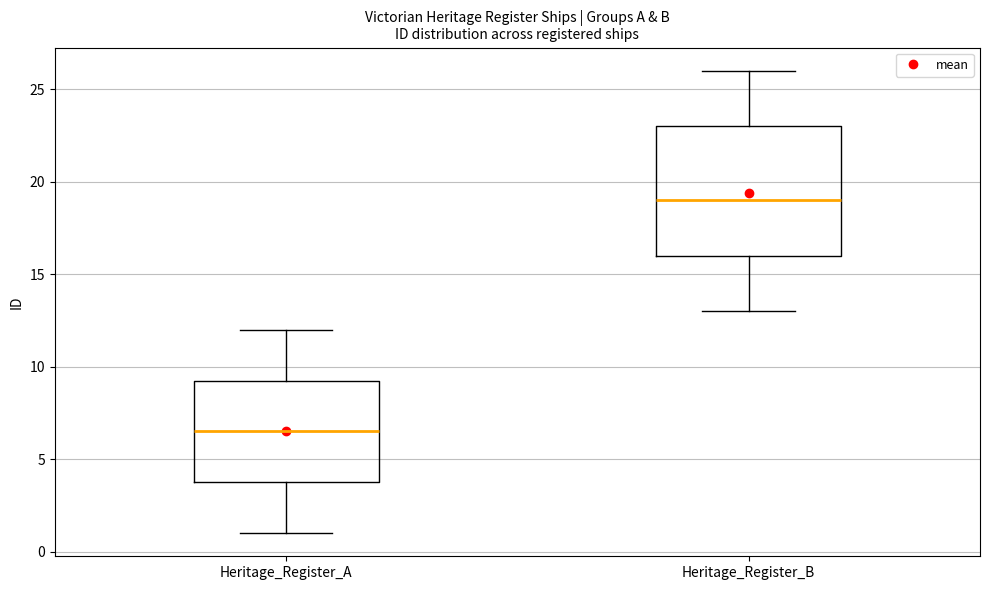

Reading left to right, read every box against the y-axis: the position of its median line, the range the box covers, and the ends of its whiskers. The values are not printed on the chart, so give them approximately, as read against the axis.

Heritage_Register_A: median 6.5, box 4.0 to 9.5, whiskers 1.0 to 12.0
Heritage_Register_B: median 19.0, box 16.0 to 23.0, whiskers 13.0 to 26.0